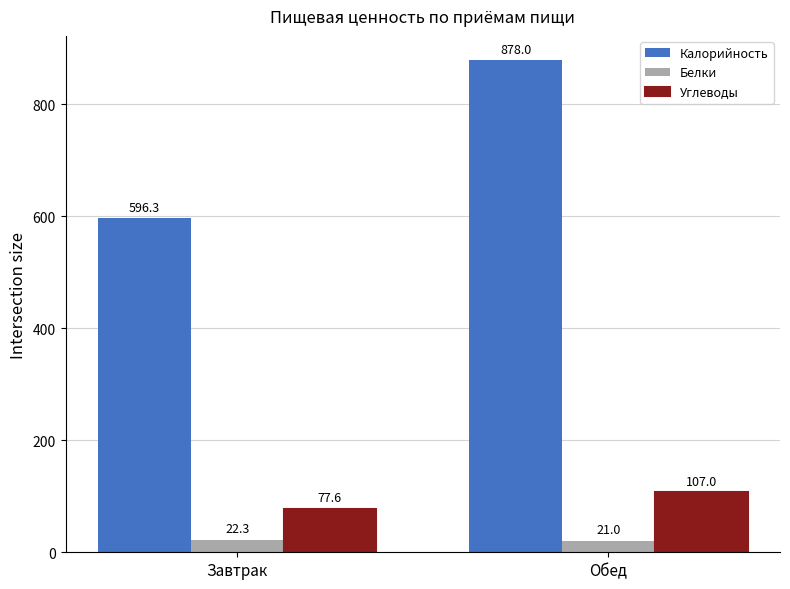

Which series has the largest total across all categories?

Калорийность